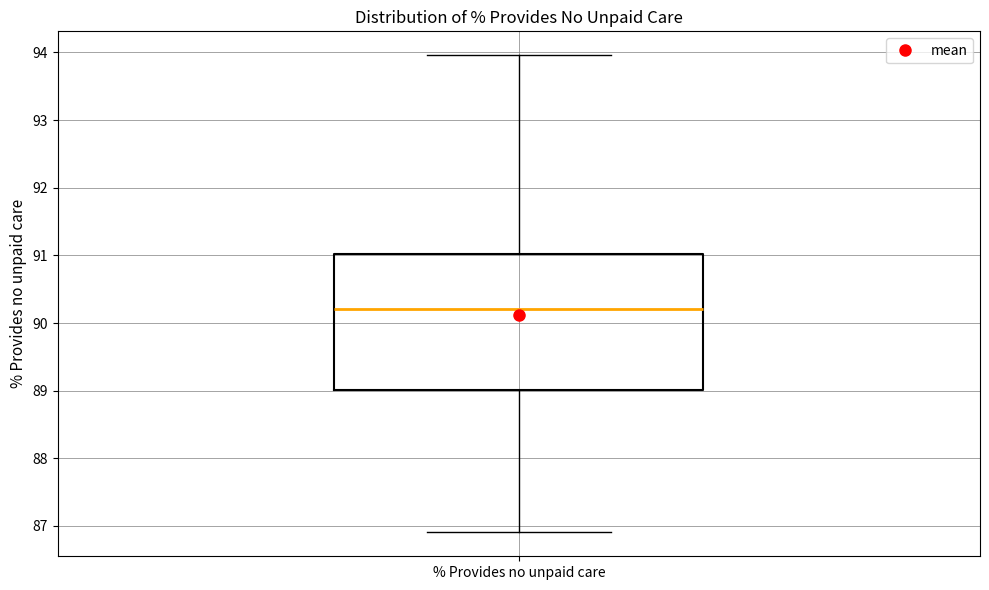

Transcribe this box plot: give where the median line is, the range the box spans, and where the two whiskers end, as read against the y-axis. The values are not printed on the chart, so give them approximately, as read against the axis.

median 90.2, box 89.0 to 91.0, whiskers 86.9 to 94.0